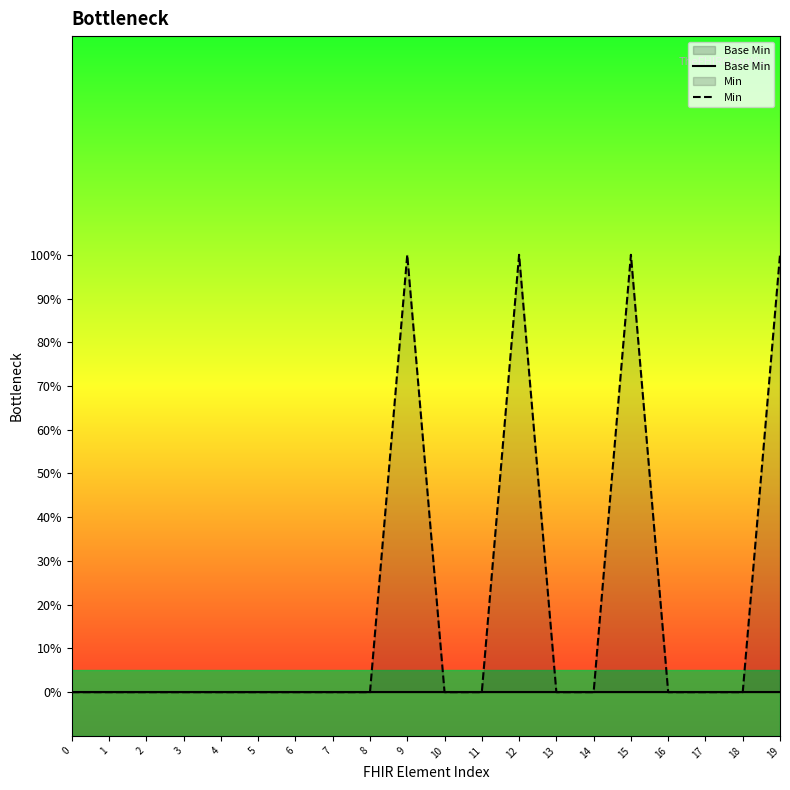

What value does the Min series have at 9?

1